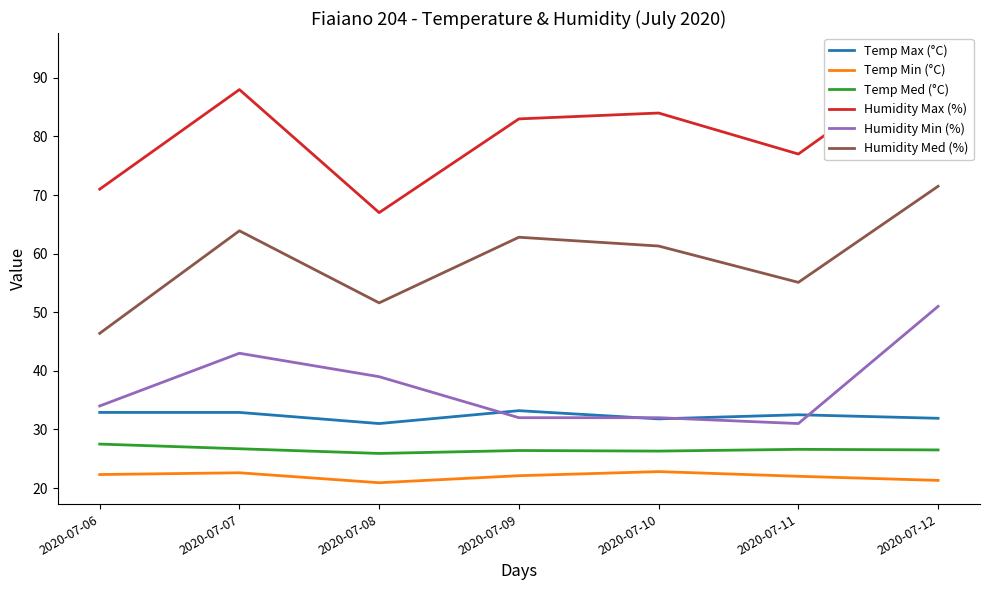

True or false: Humidity Min (%) and Humidity Med (%) cross at least once.

False